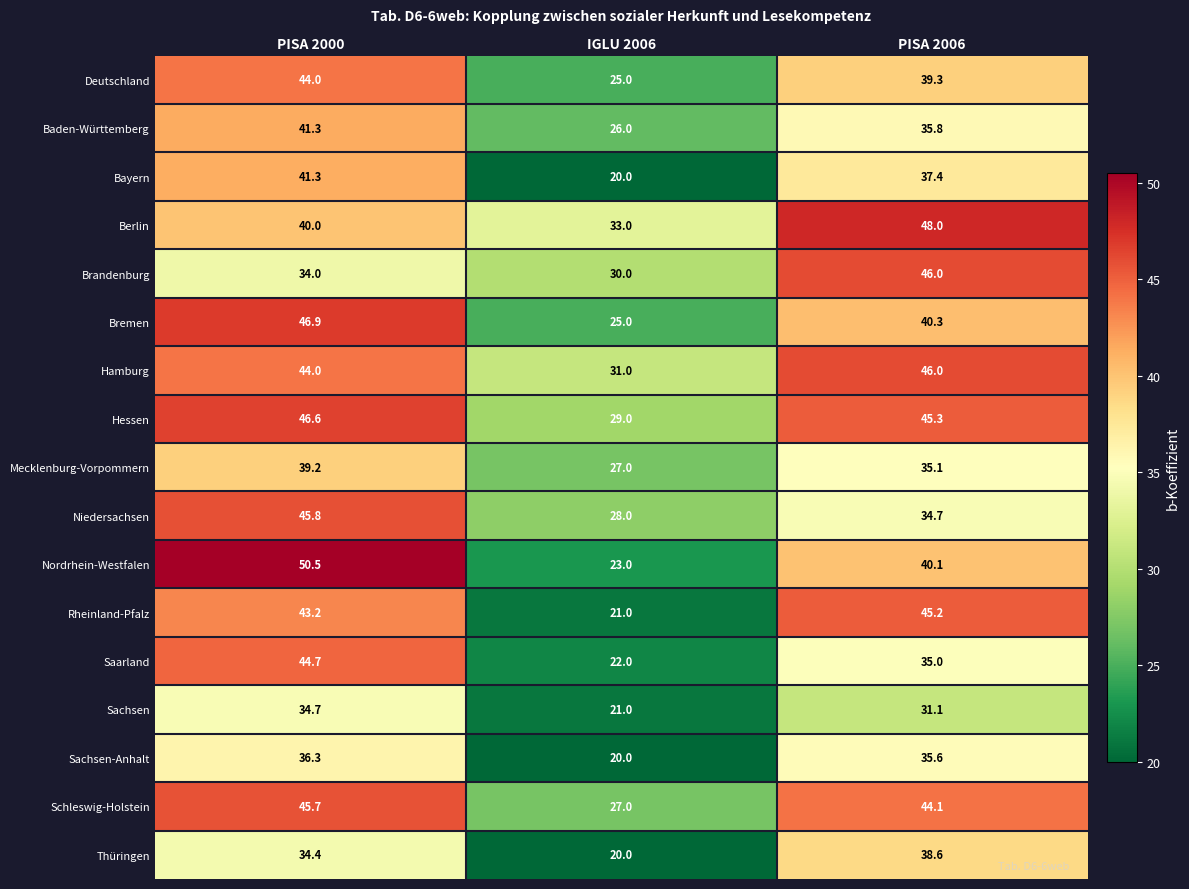

Which label corresponds to the largest value in the chart?

PISA 2000